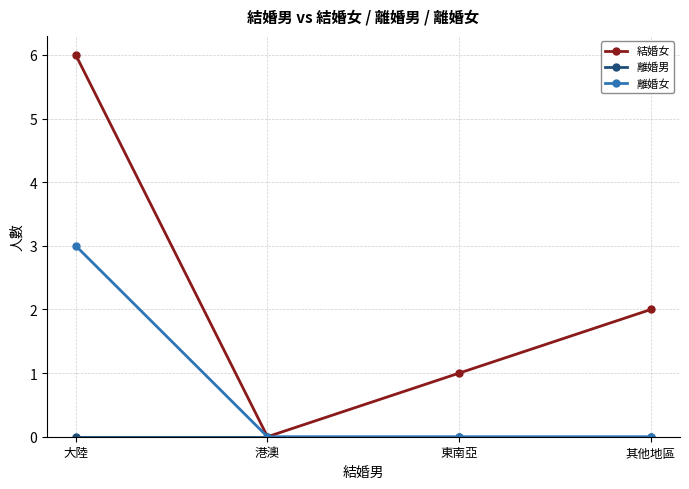

What is the difference between the maximum and minimum values in the 離婚女 series?

3